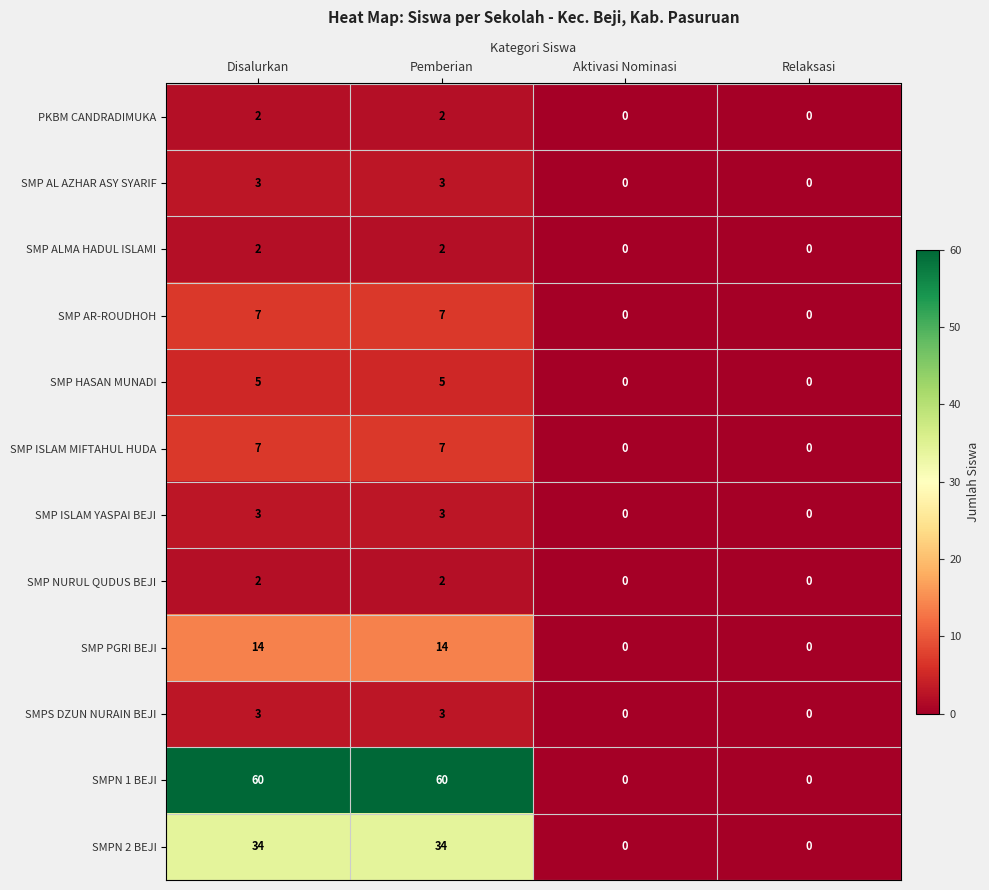

True or false: SMP ALMA HADUL ISLAMI has a value of 0 at Aktivasi Nominasi.

True